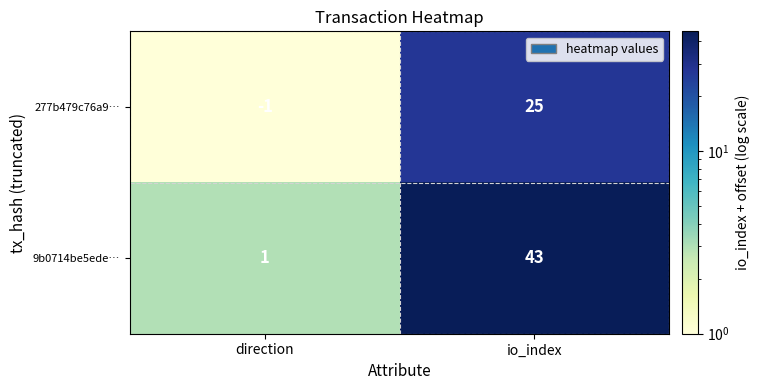

Which series has the widest spread of values?

9b0714be5ede…